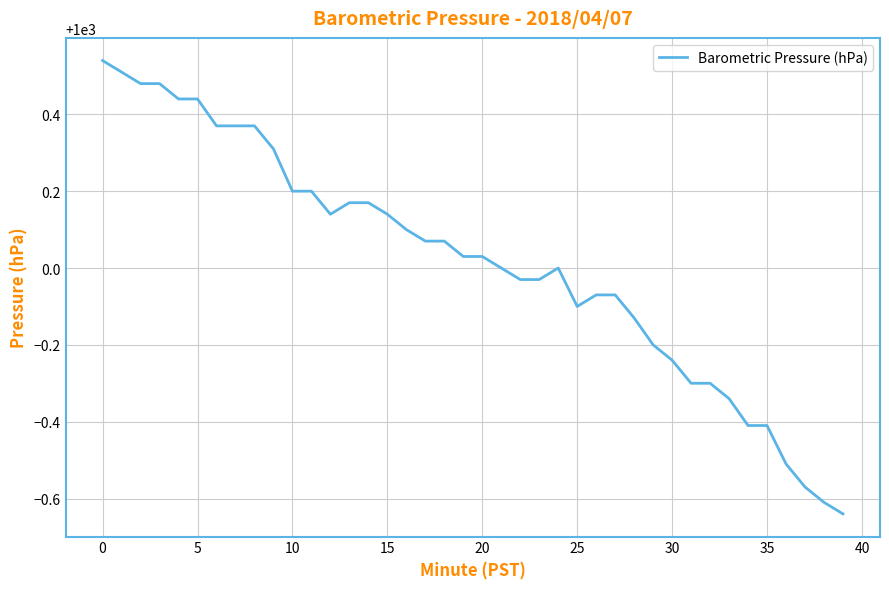

What is the label of the 19th point from the left?

18